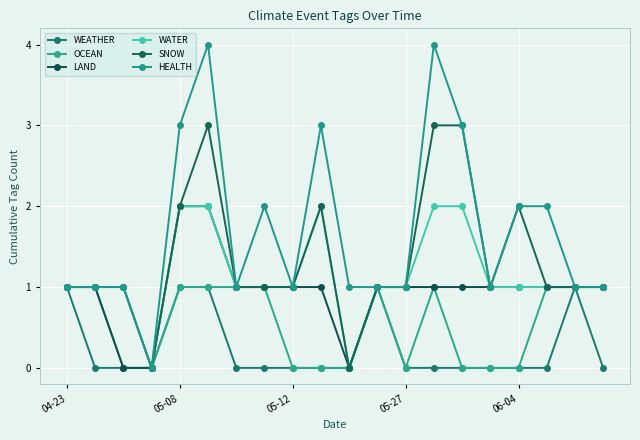

How many data points does each series have?

20